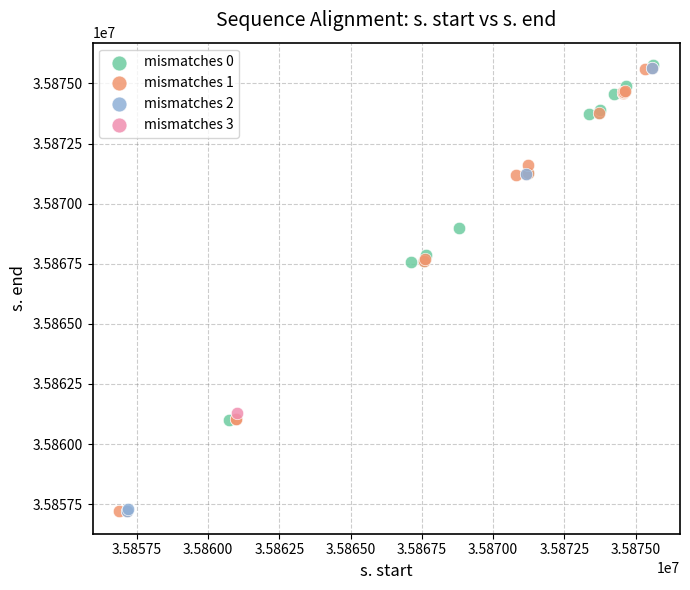

What are all the series names shown in the legend?

mismatches 0, mismatches 1, mismatches 2, mismatches 3